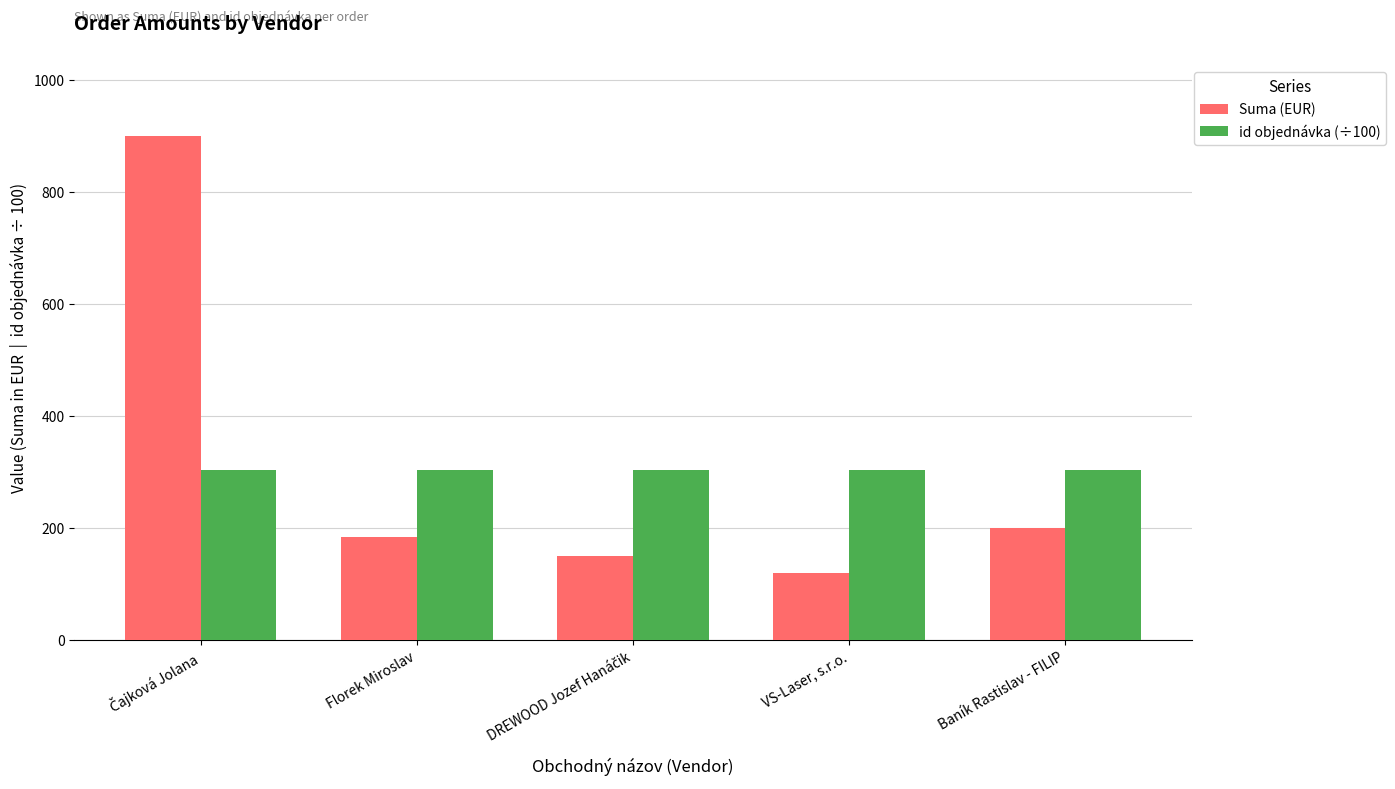

Is it true that id objednávka (÷100) equals 526.7 at VS-Laser, s.r.o.?

False